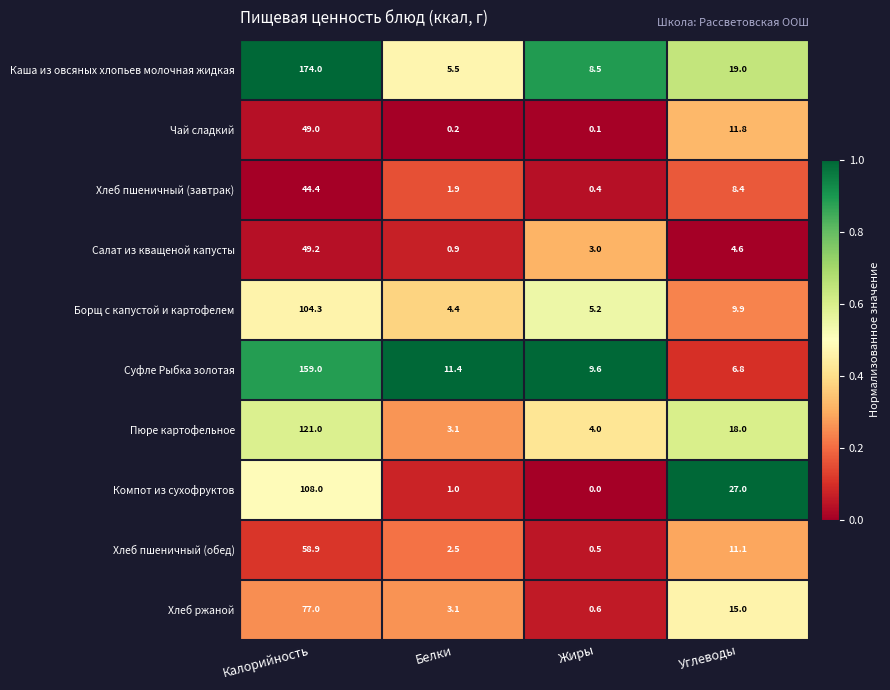

What is the sum of the Хлеб пшеничный (обед) values at Жиры and Белки?

3.0